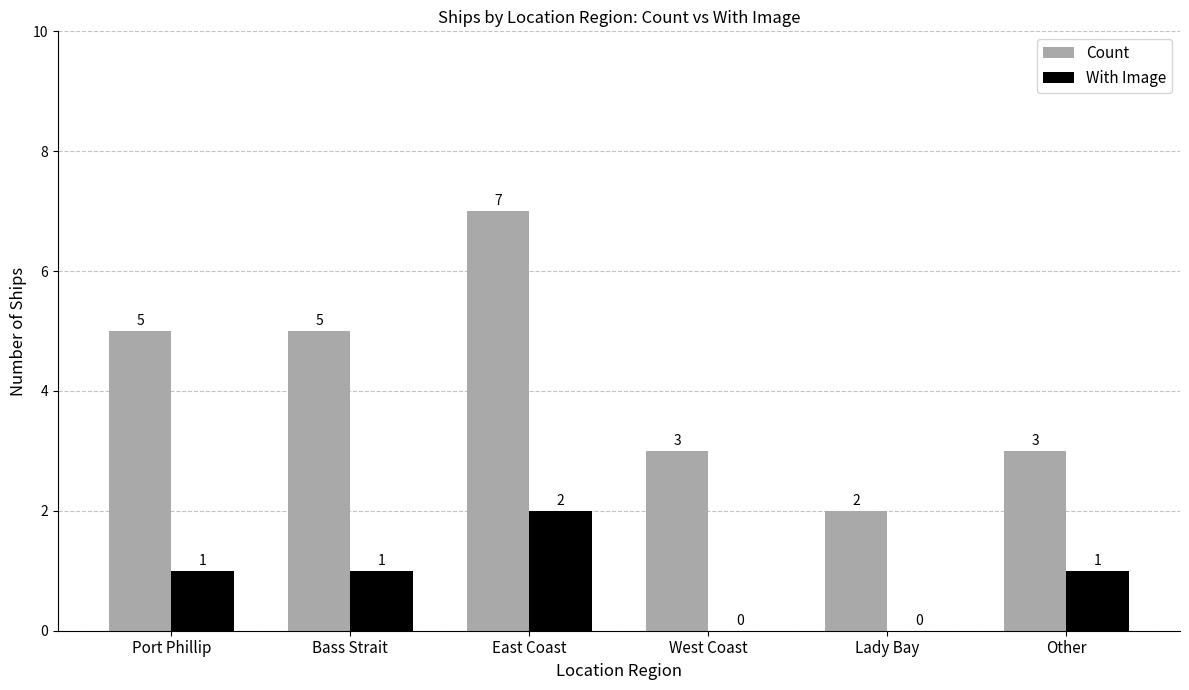

How many Count values are between 3 and 5?

4